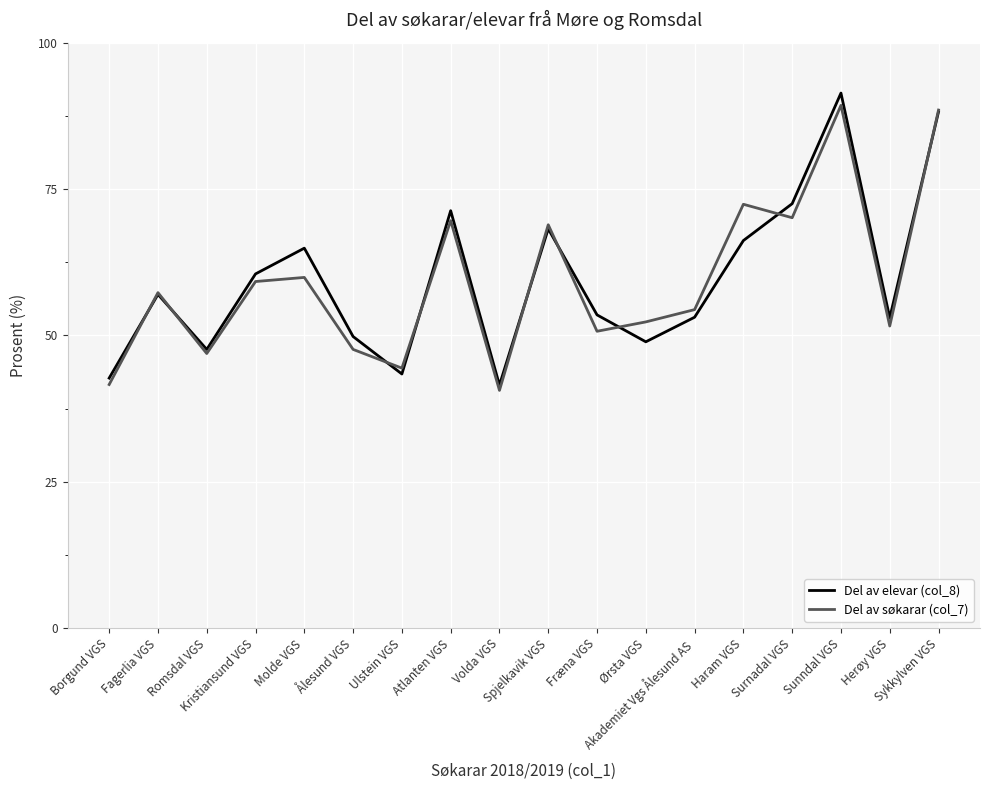

What value does the Del av elevar (col_8) series have at Akademiet Vgs Ålesund AS?

53.1